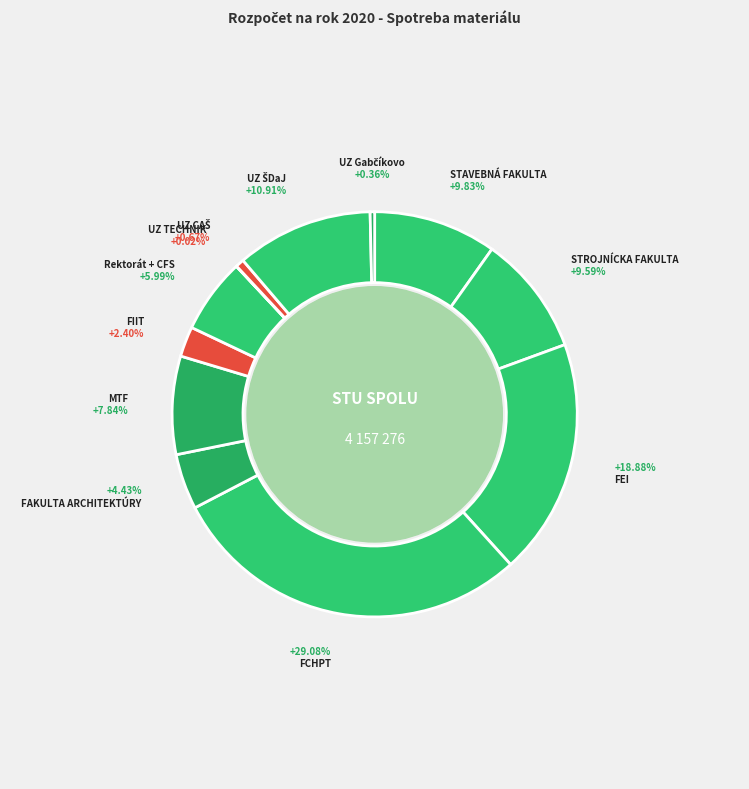

What percentage do UZ CAŠ and FEI together represent?

19.5%